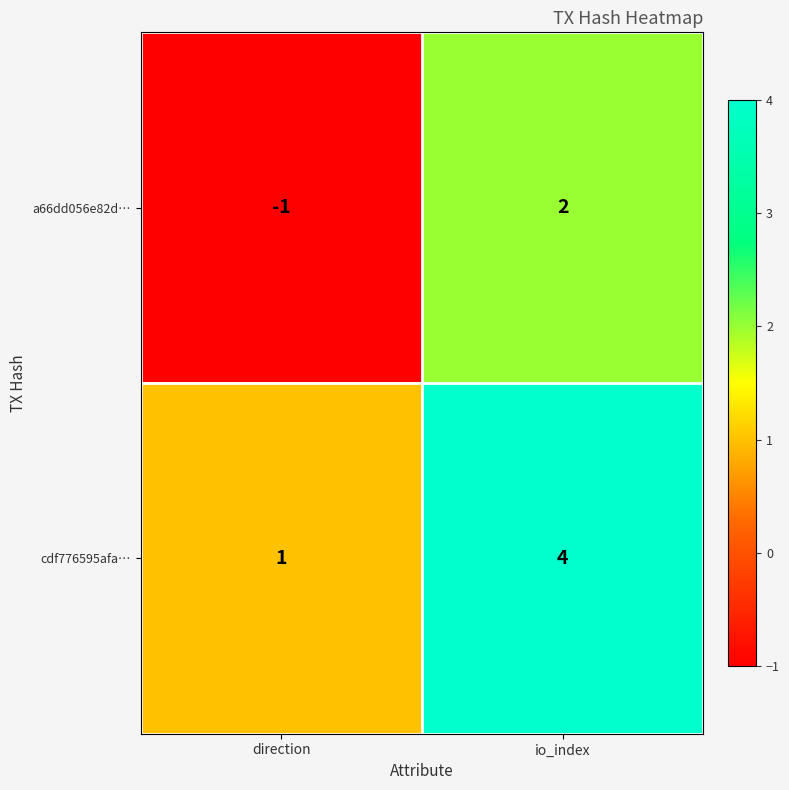

How many values in a66dd056e82d… are above zero?

1